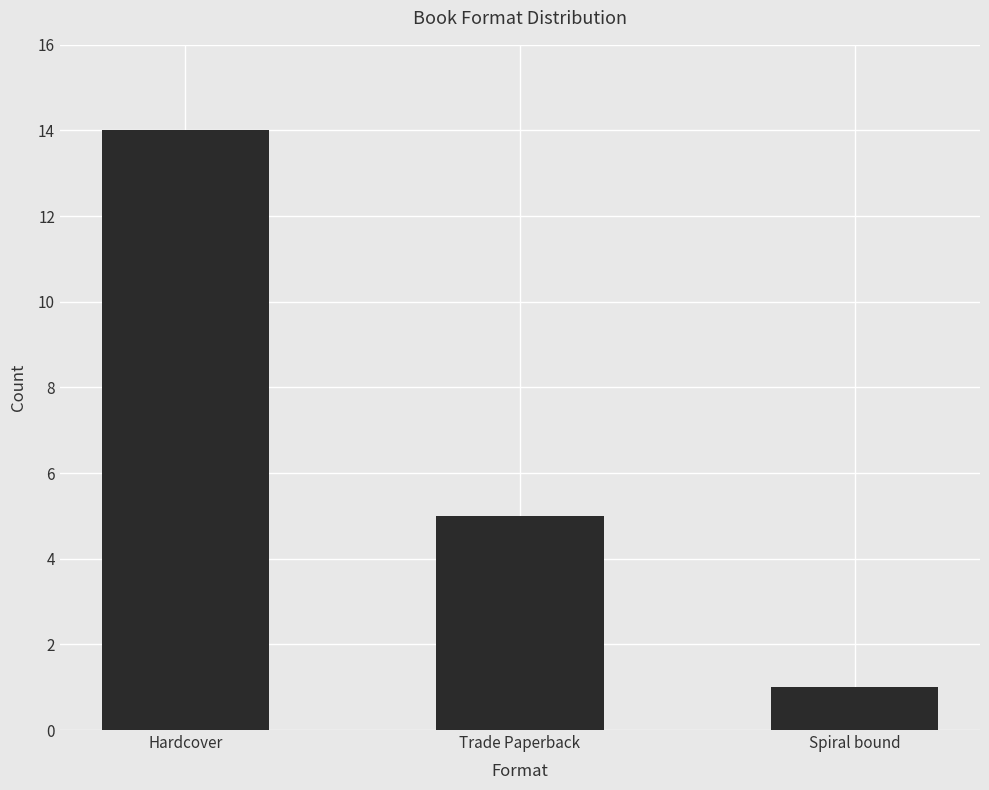

What is the sum of all values?

20